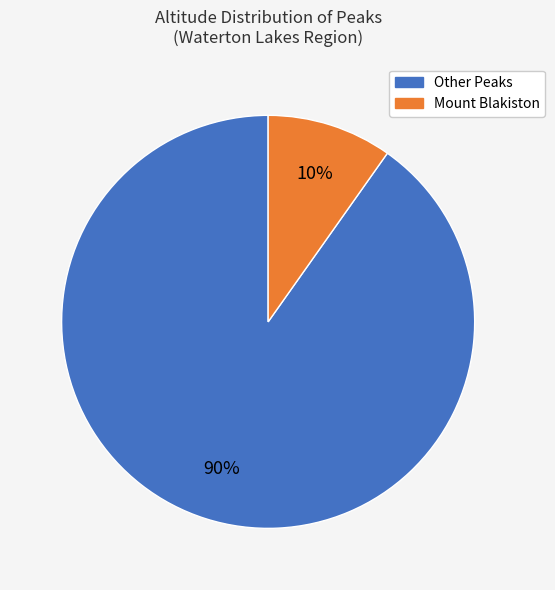

To the nearest percent, what is the difference between the largest and smallest slice percentages?

80%